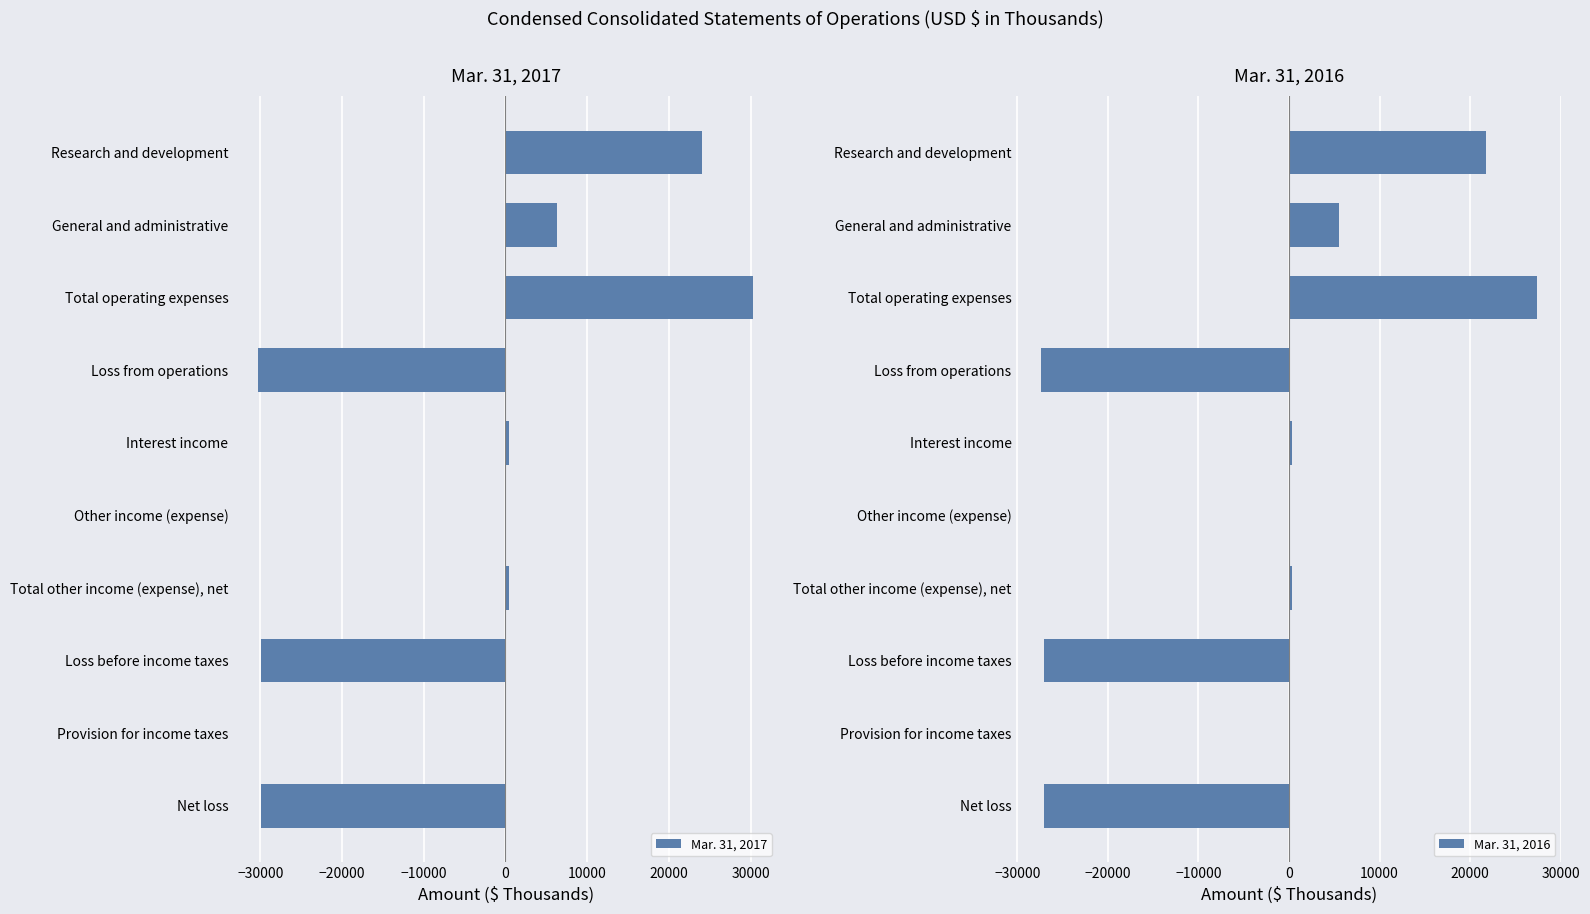

The Mar. 31, 2016 series shows 34674 at Provision for income taxes. True or false?

False